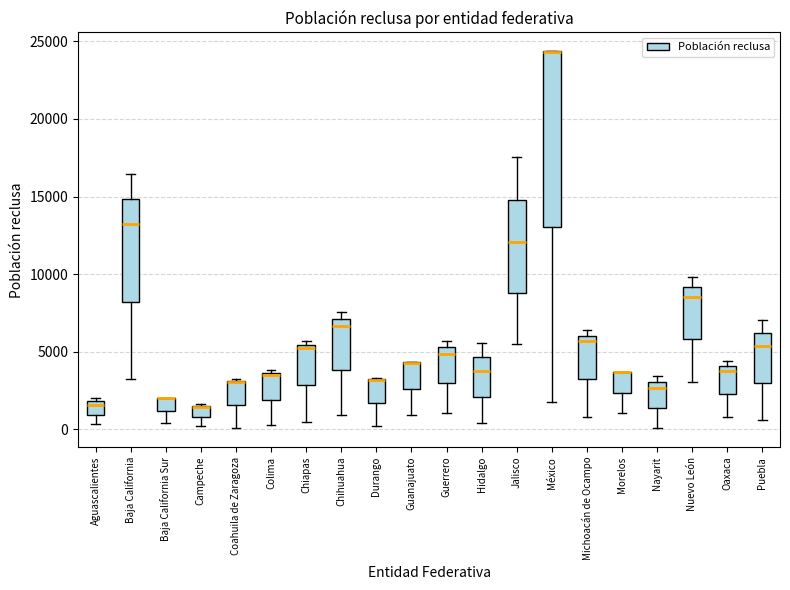

Comparing the boxes themselves (not the whiskers), which one is the tallest?

México